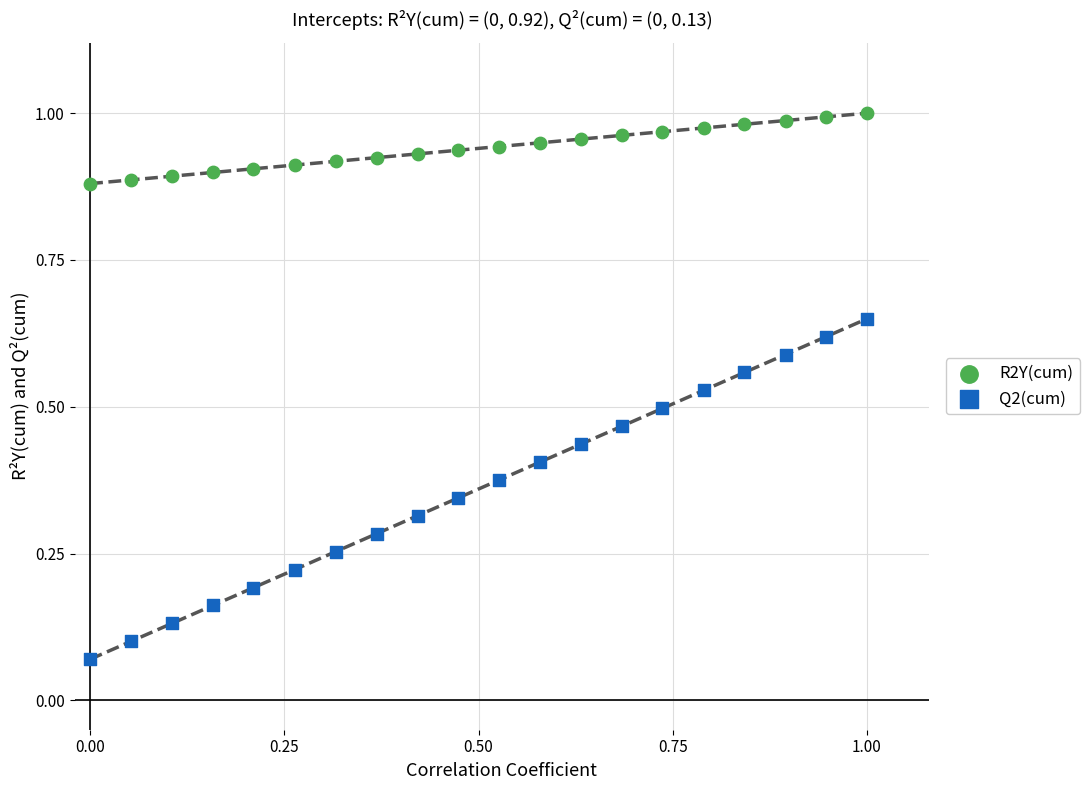

Which series contains the highest Y value?

R2Y(cum)